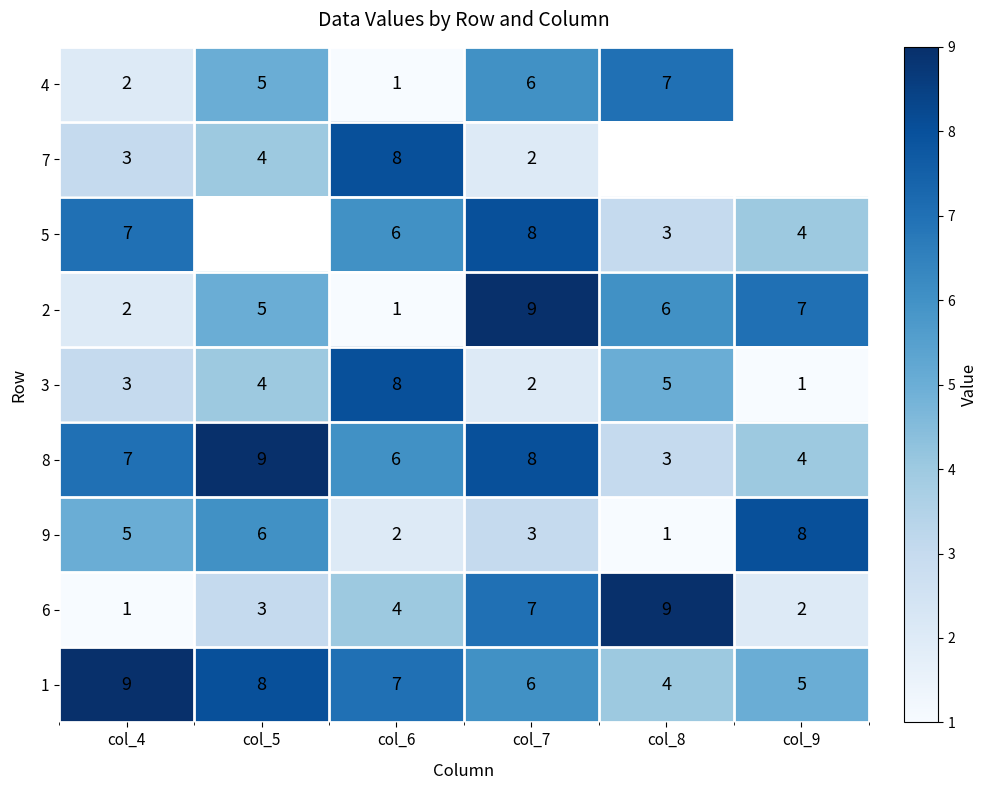

What is the minimum value shown in the chart?

1.0